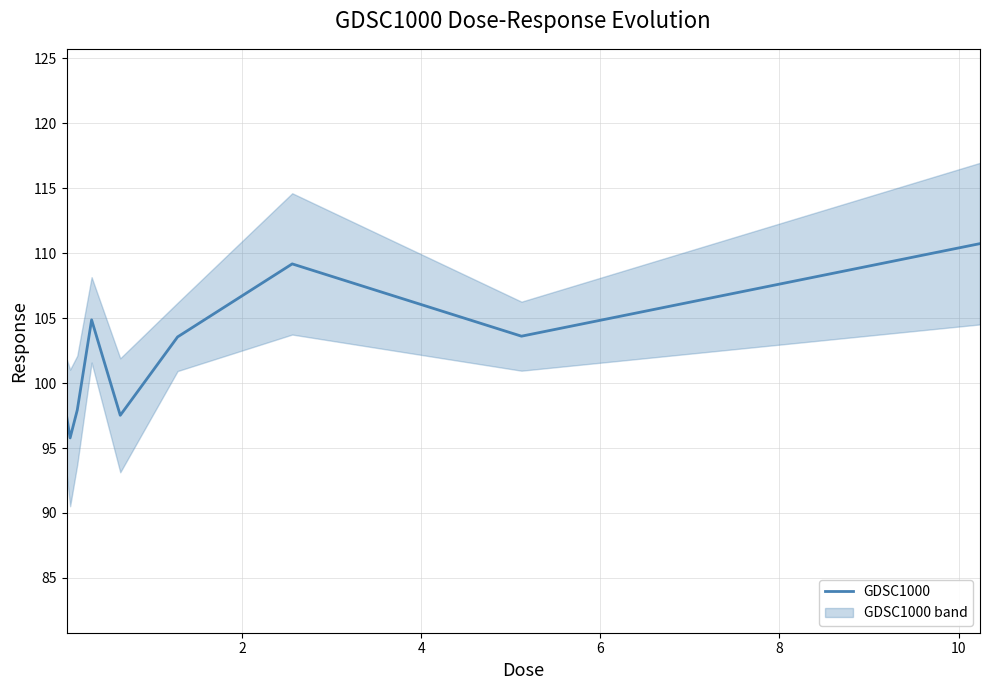

What is the minimum value shown in the chart?

95.8